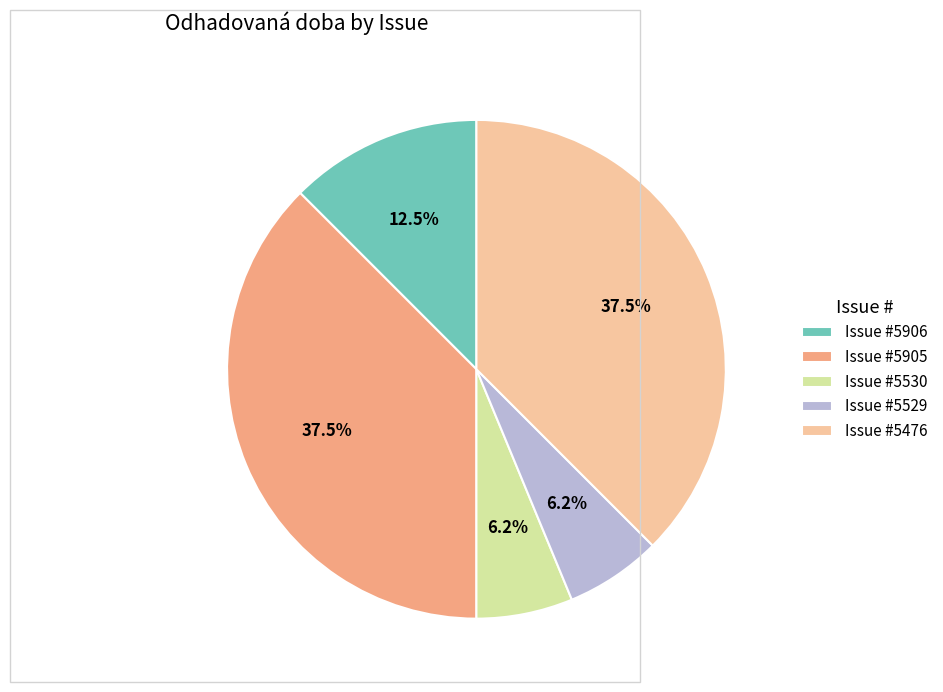

To the nearest percent, what is the average slice percentage?

20%